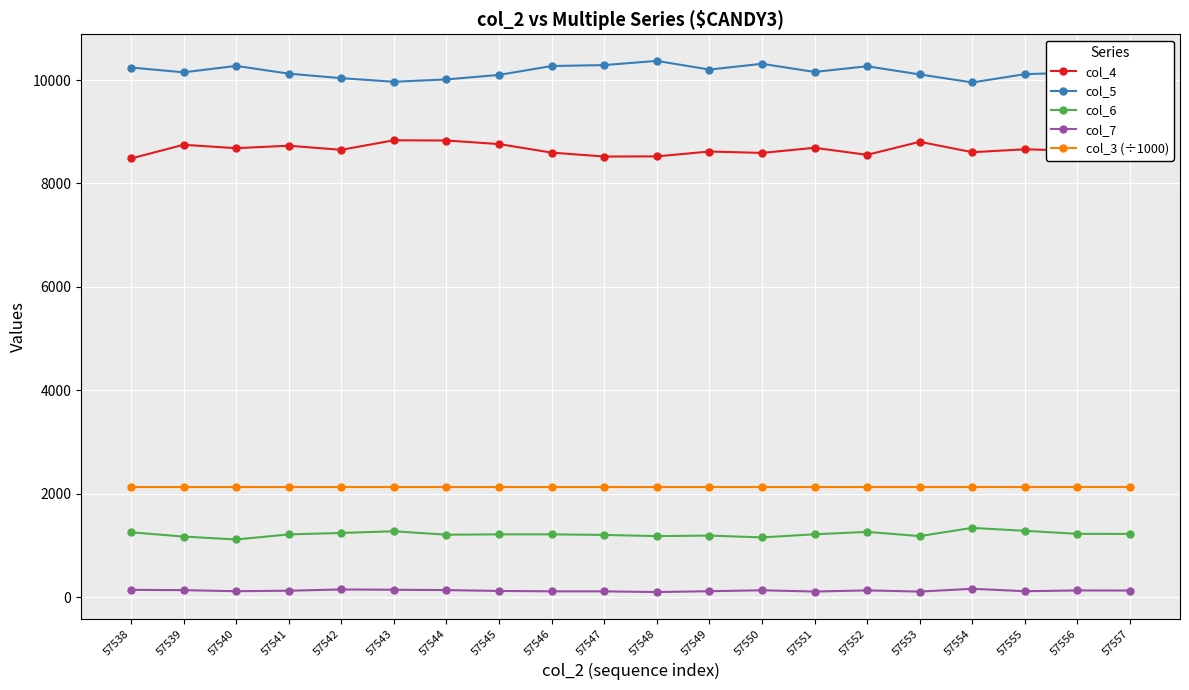

How many series are shown in this chart?

5